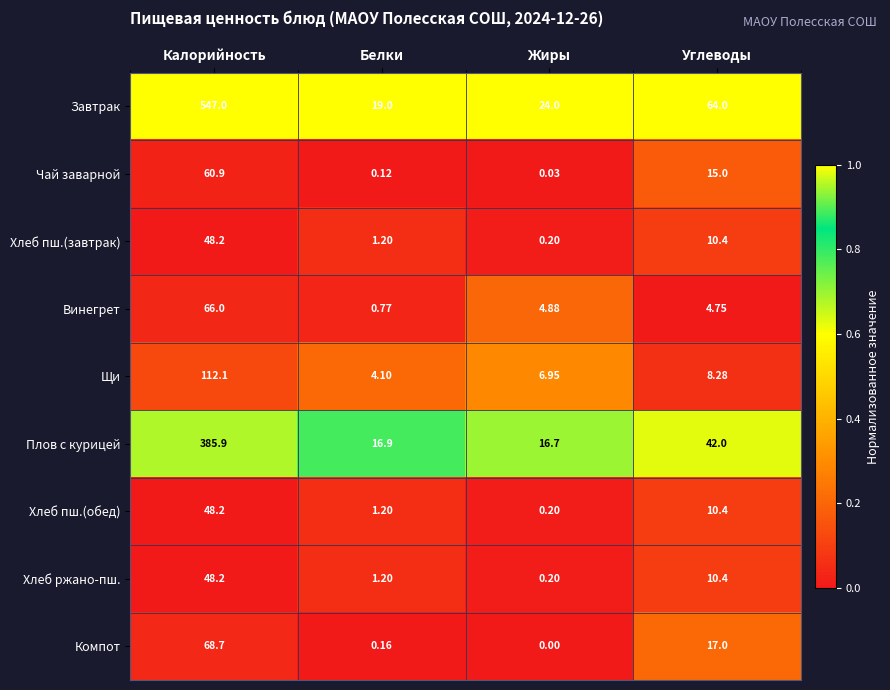

Which label corresponds to the largest value in the chart?

Калорийность